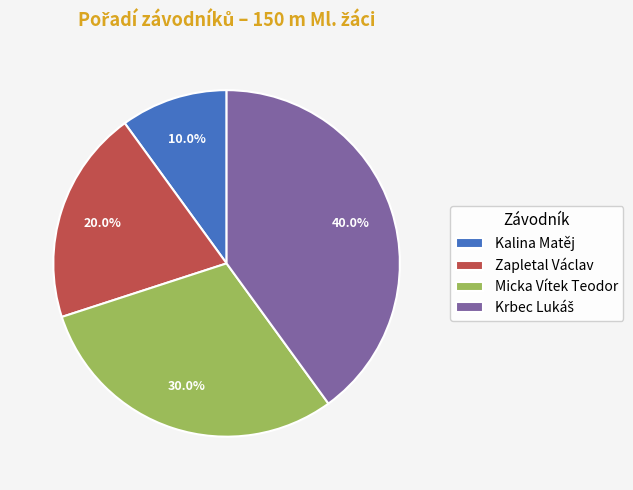

Does any single category account for the majority?

No